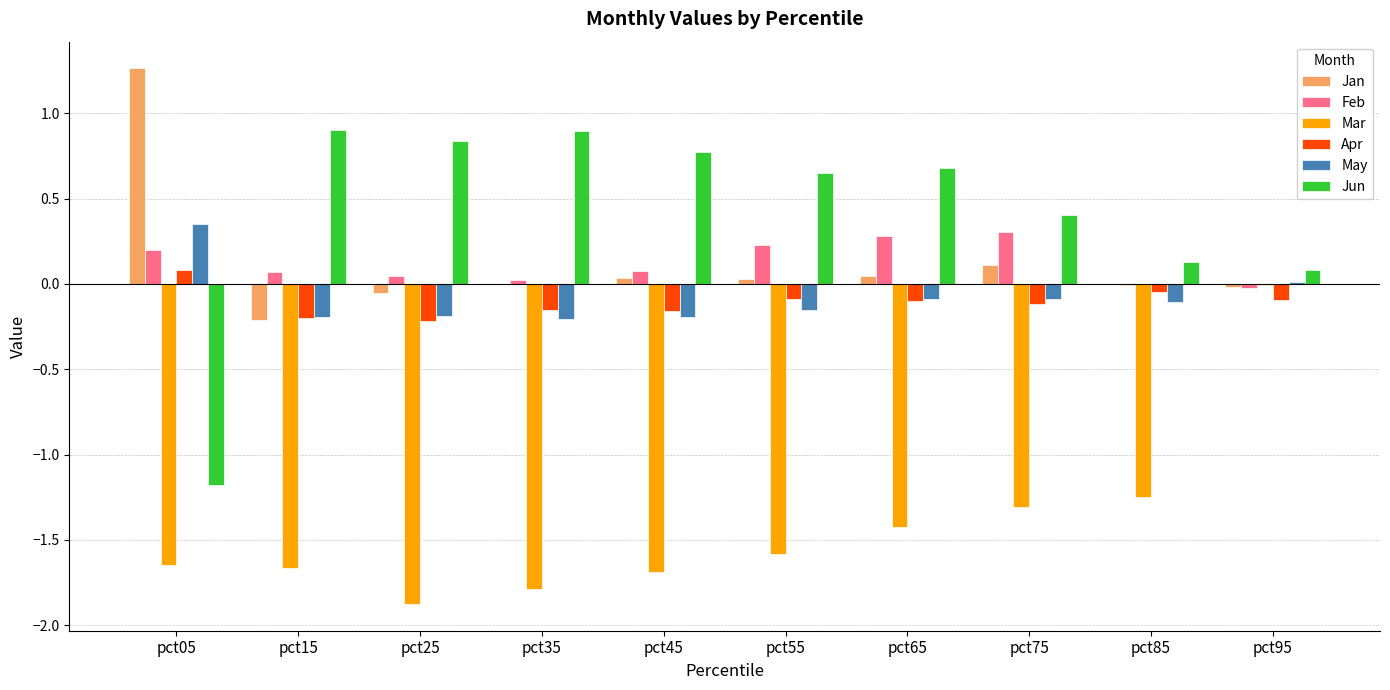

At which category does the chart reach its peak across all series?

pct05